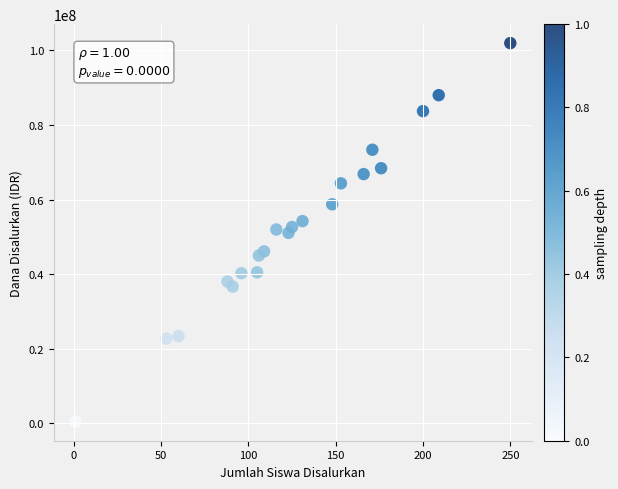

What is the range of X values (max minus min)?

249